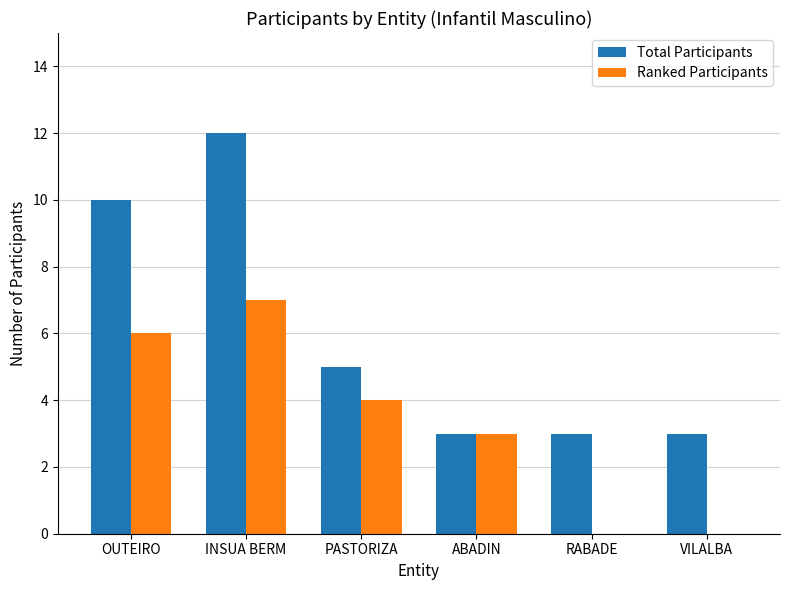

What is the highest value of the Ranked Participants series?

7